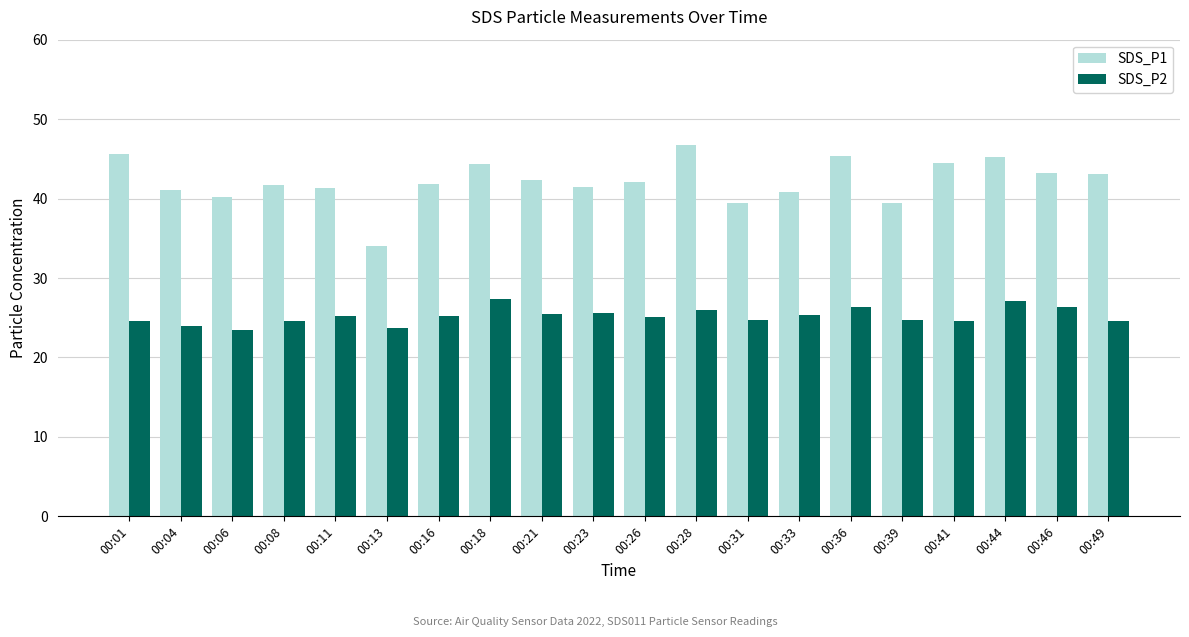

What is the value of the SDS_P2 bar at the 17th from the left?

24.6